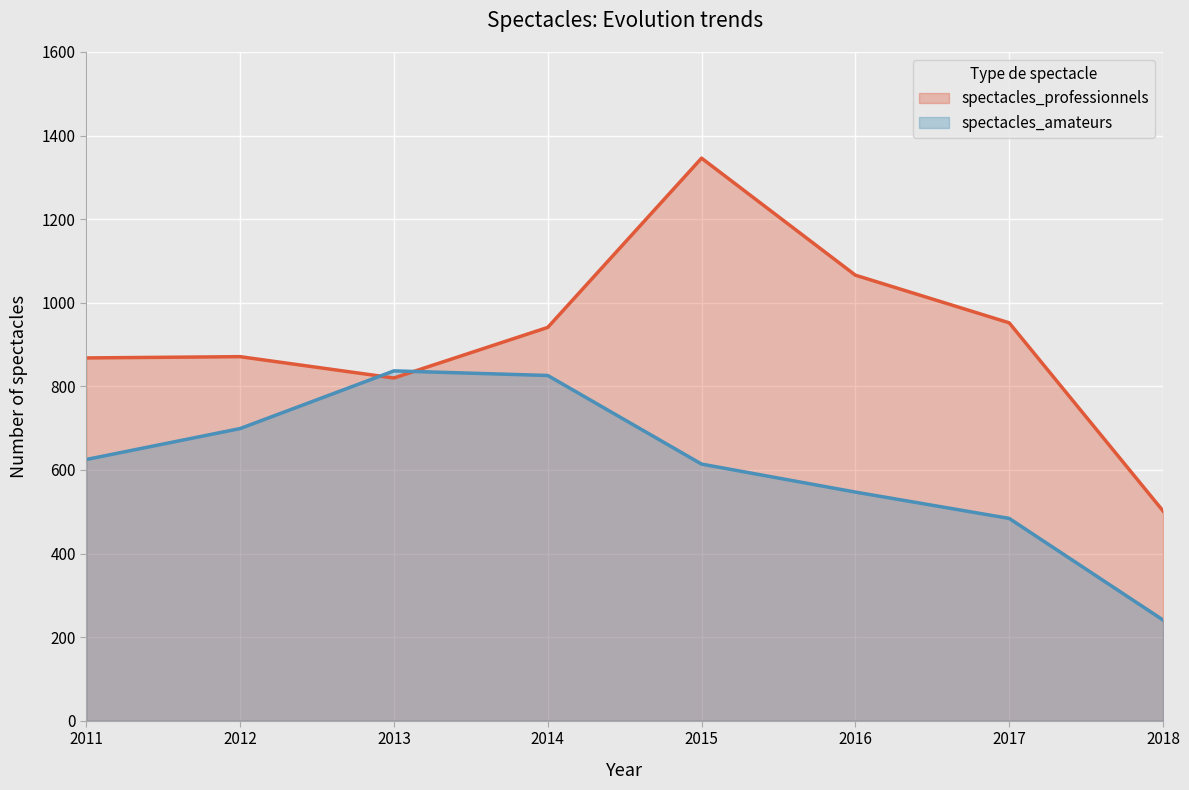

What is the minimum value shown in the chart?

241